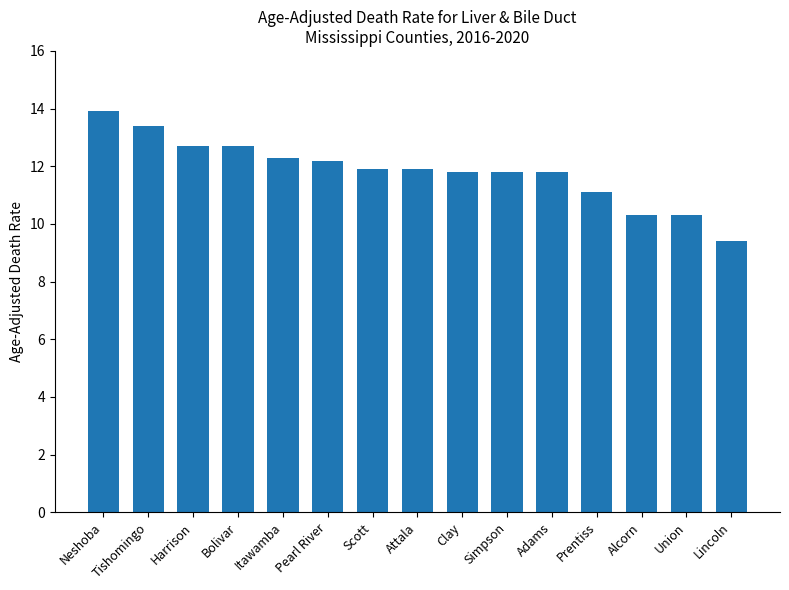

The chart shows a value of 13.4 at Tishomingo. True or false?

True